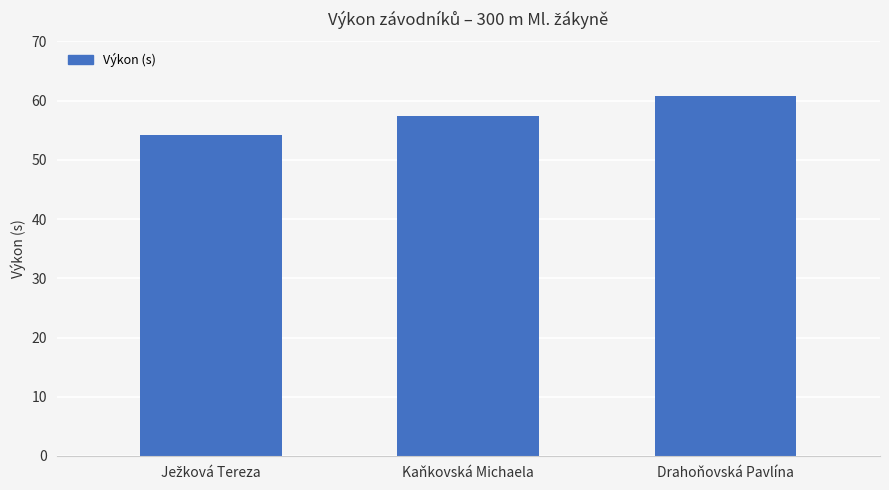

What is the greatest value displayed?

60.8